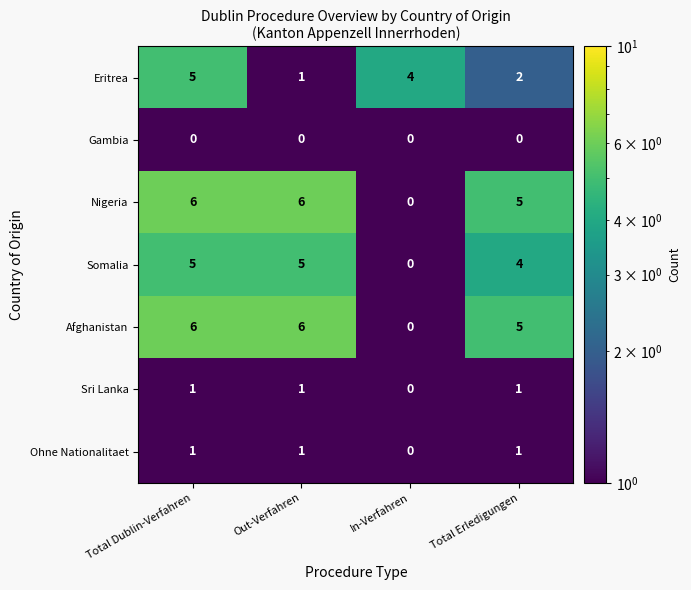

How many series are shown in this chart?

7